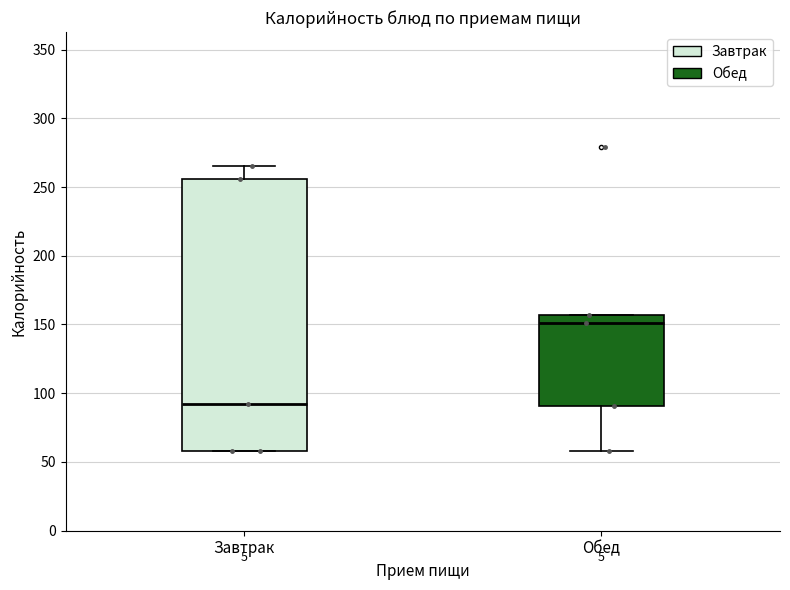

Which box has the highest median line?

Обед